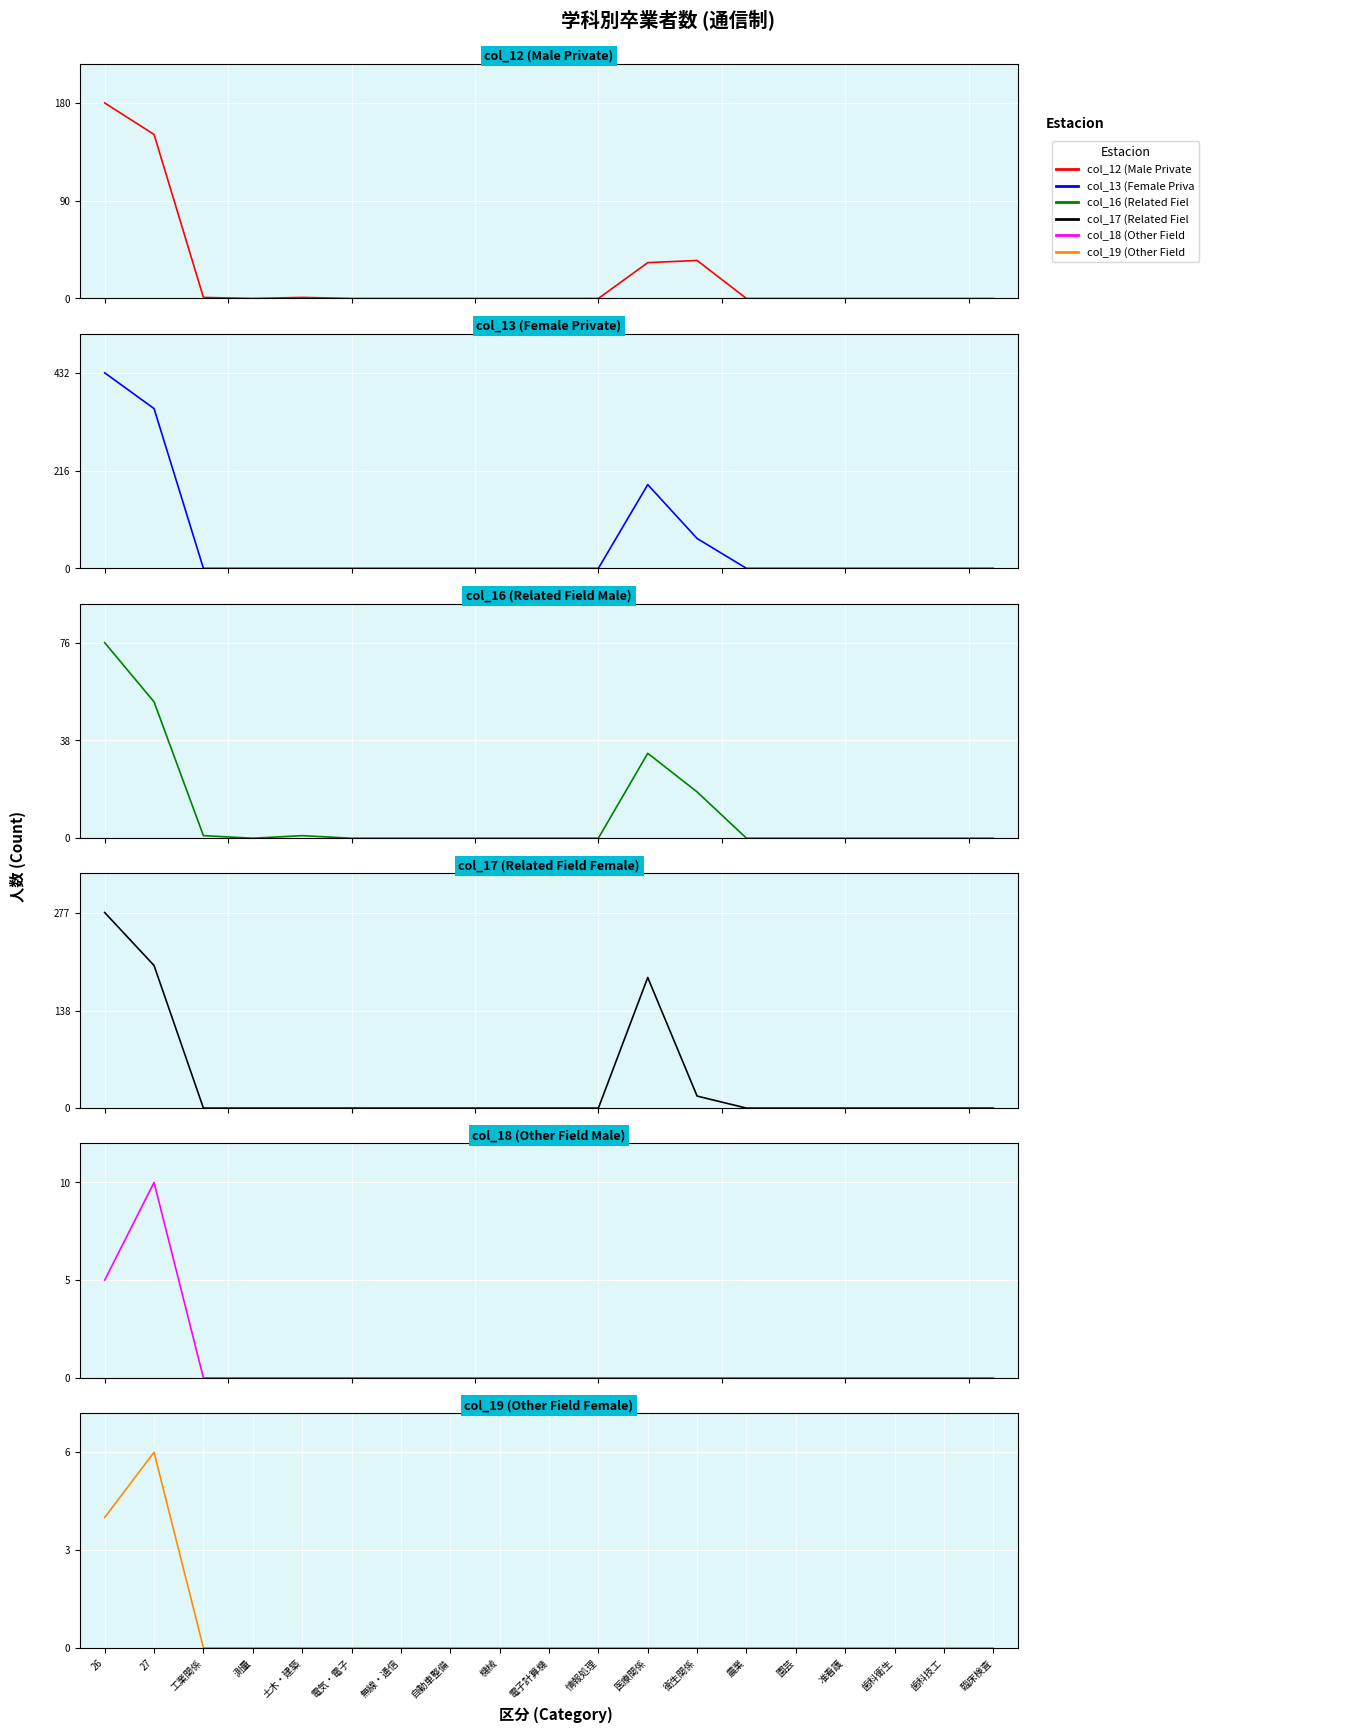

What are all the series names shown in the legend?

col_12 (Male Private), col_13 (Female Private), col_16 (Related Field Male), col_17 (Related Field Female), col_18 (Other Field Male), col_19 (Other Field Female)